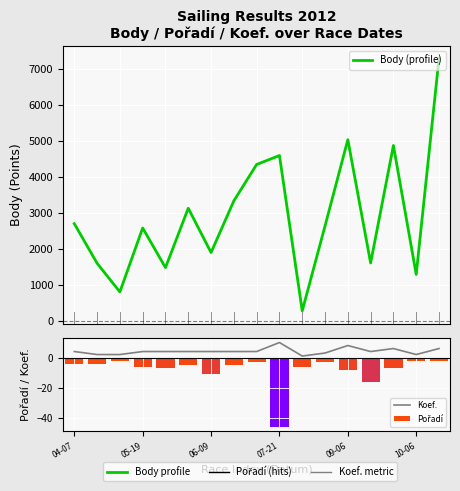

What is the sum of all Pořadí values?

-137